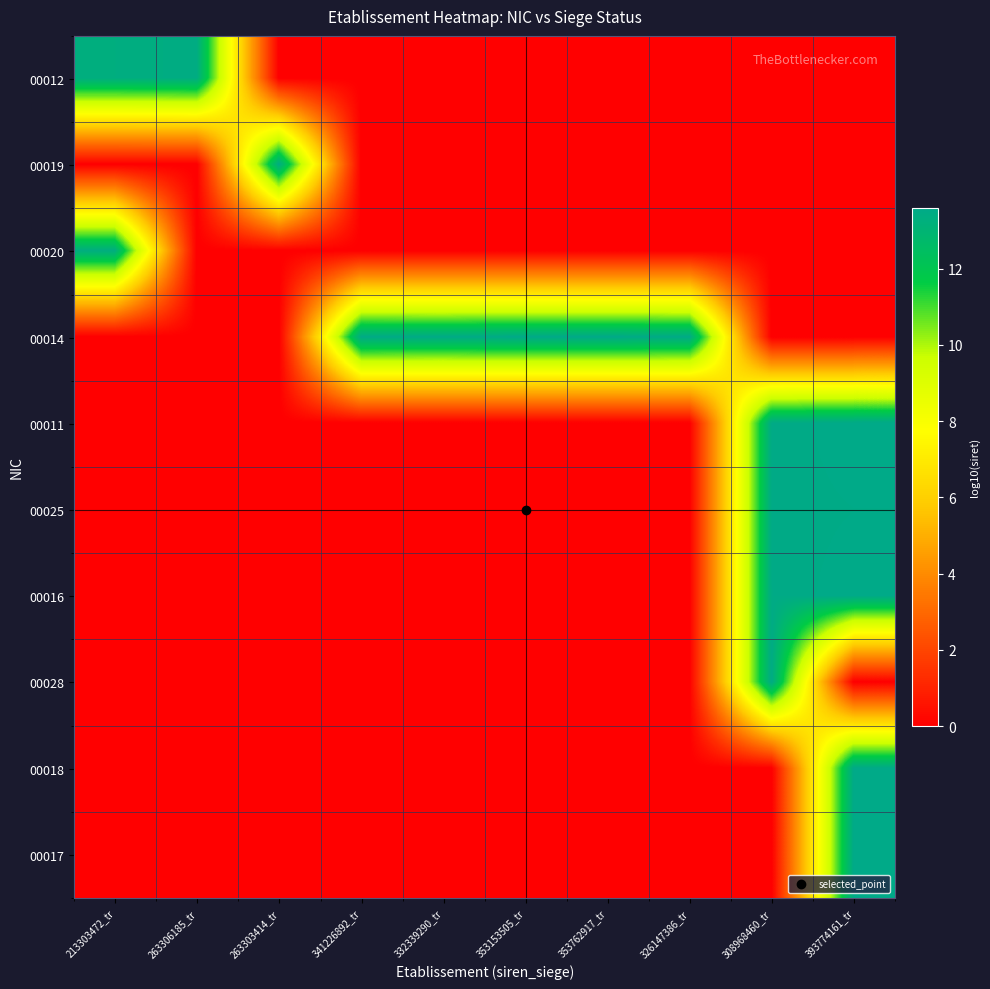

What is the spread (max minus min) of values at 263306185_tr?

13.4